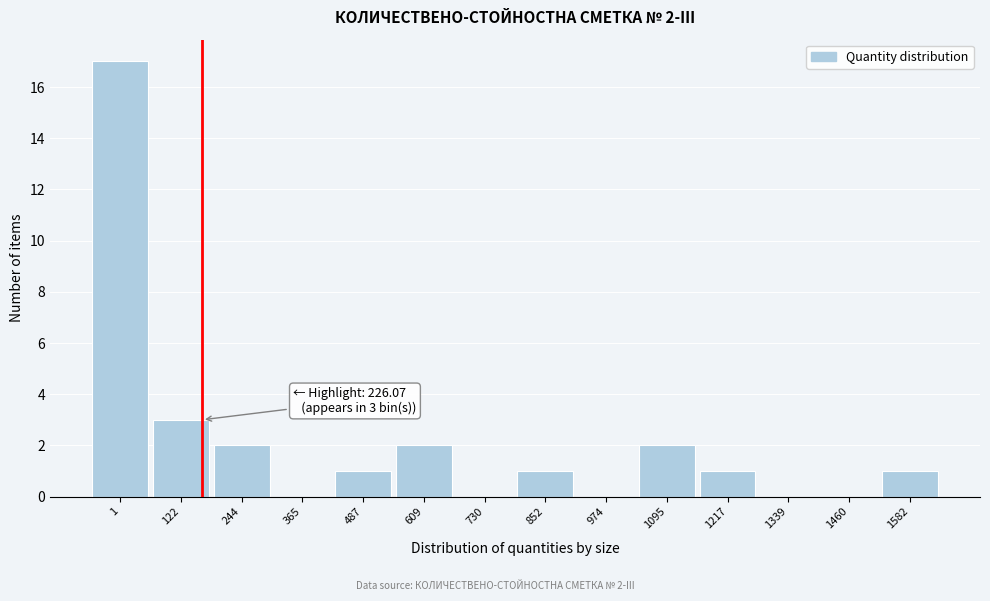

Reading left to right, extract all data points from this chart.

1=17	122=3	244=2	365=0	487=1	609=2	730=0	852=1	974=0	1095=2	1217=1	1339=0	1460=0	1582=1